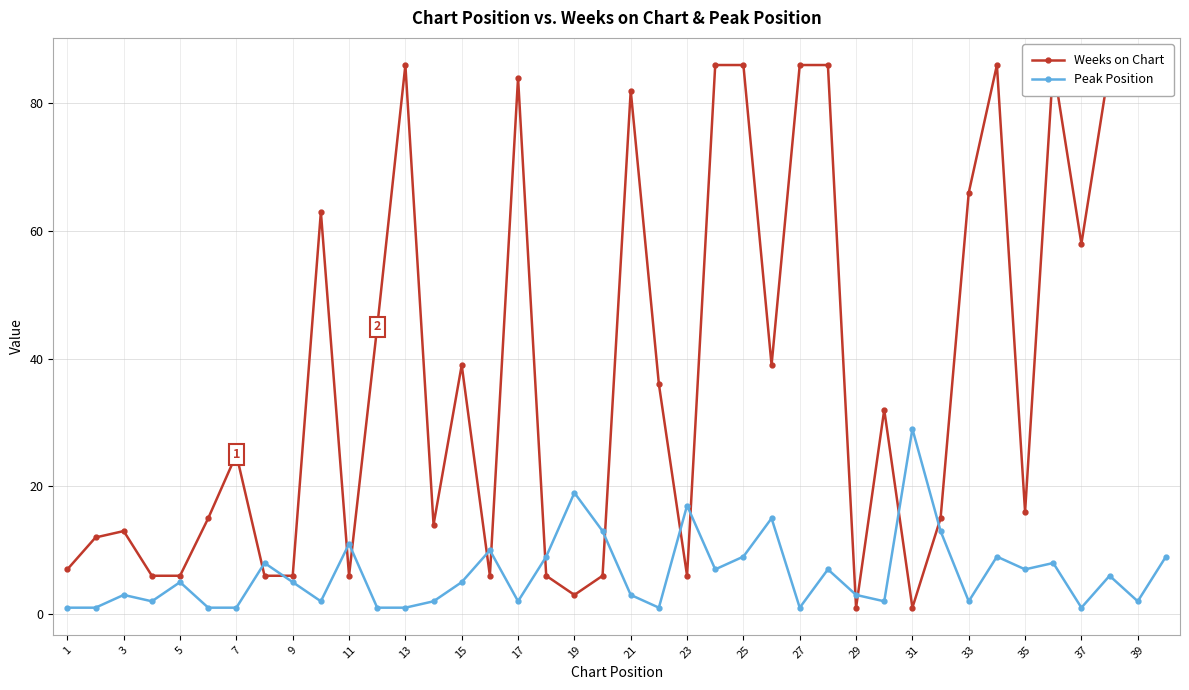

What is the minimum value shown in the chart?

1